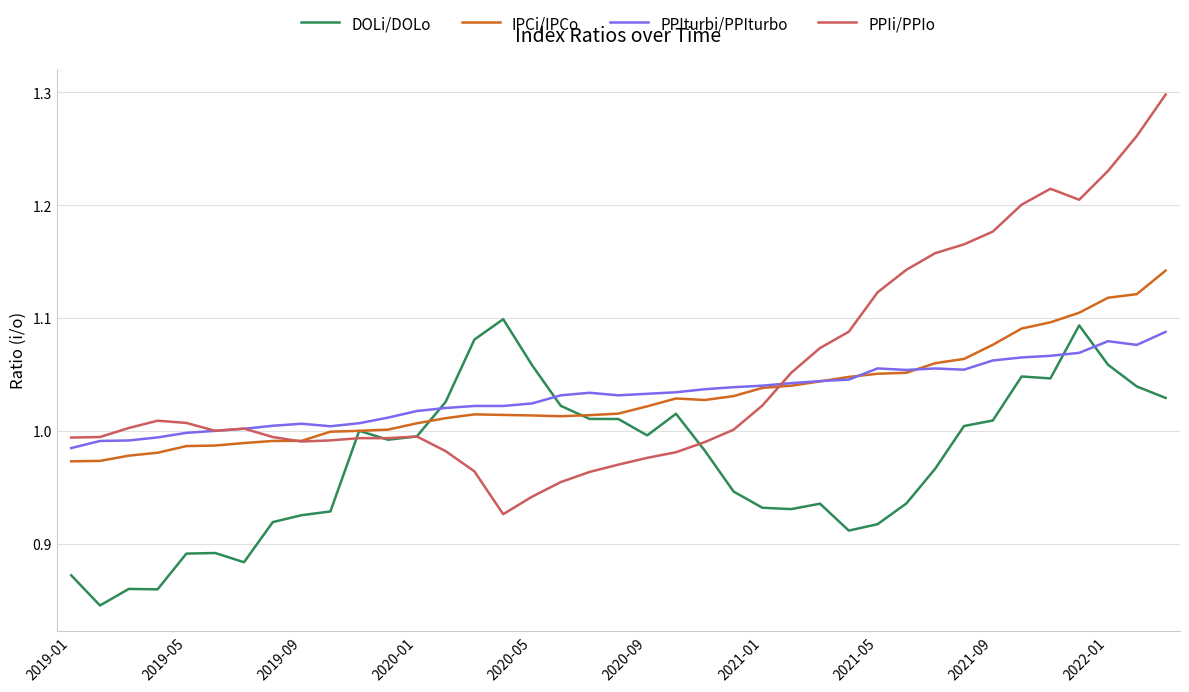

Which series has the largest total across all categories?

PPIi/PPIo